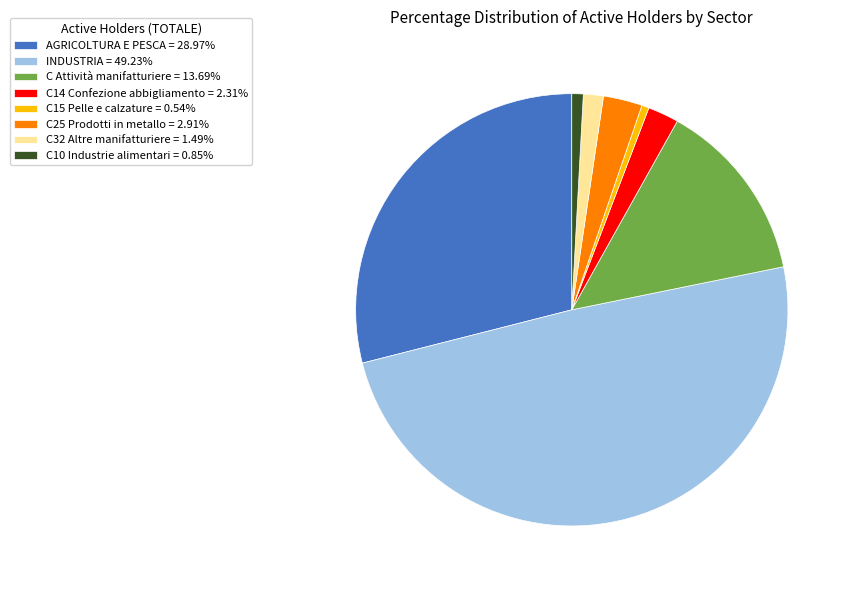

Does any single category account for the majority?

No